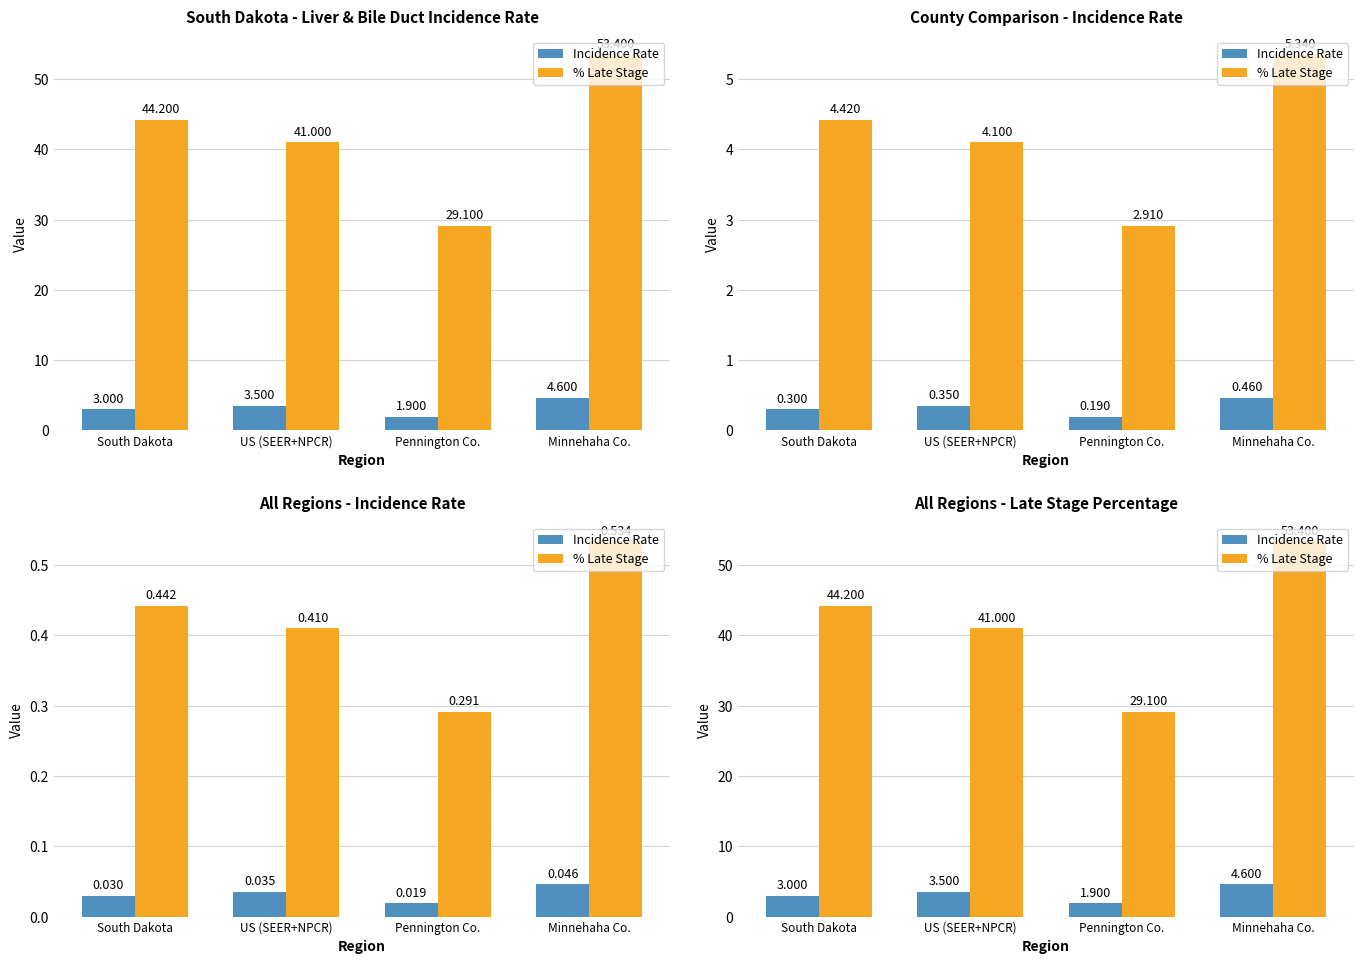

Rank the series by their maximum value, from highest to lowest.

% Late Stage, Incidence Rate